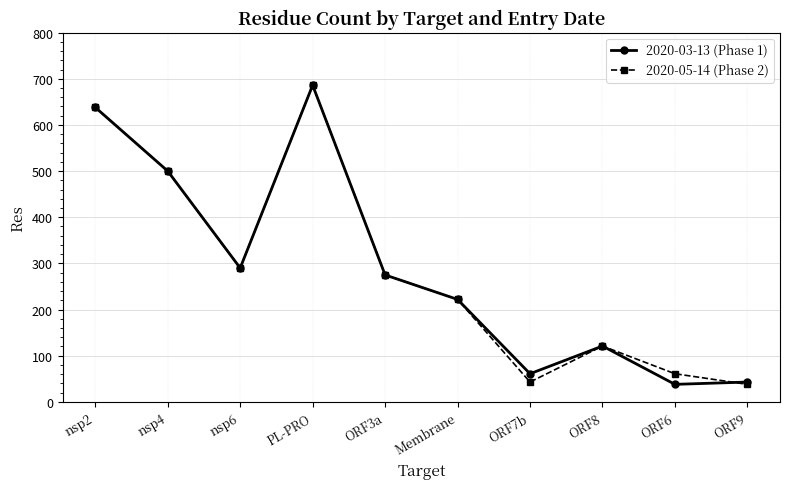

What is the maximum value shown in the chart?

686